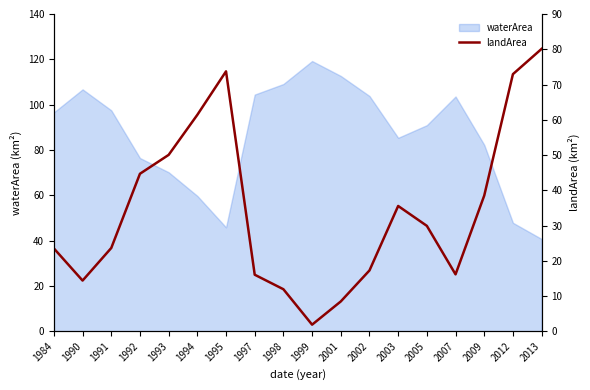

At which label does the data first exceed 29?

1992